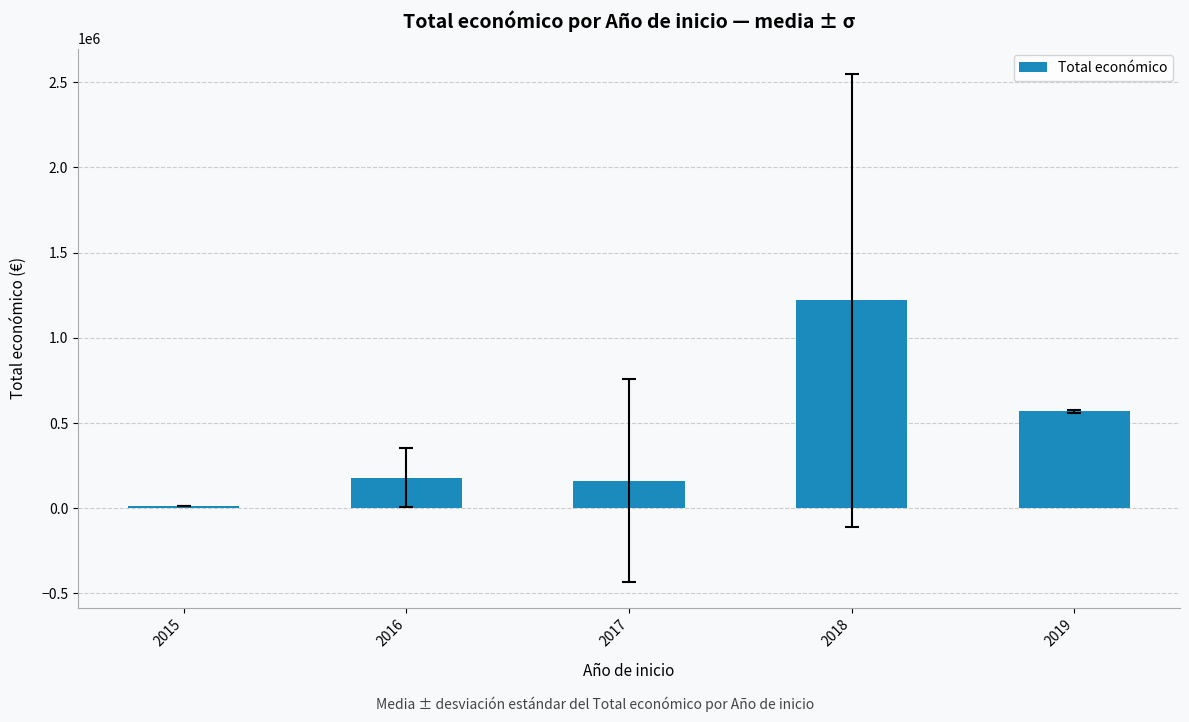

Count the number of data series in this chart.

1